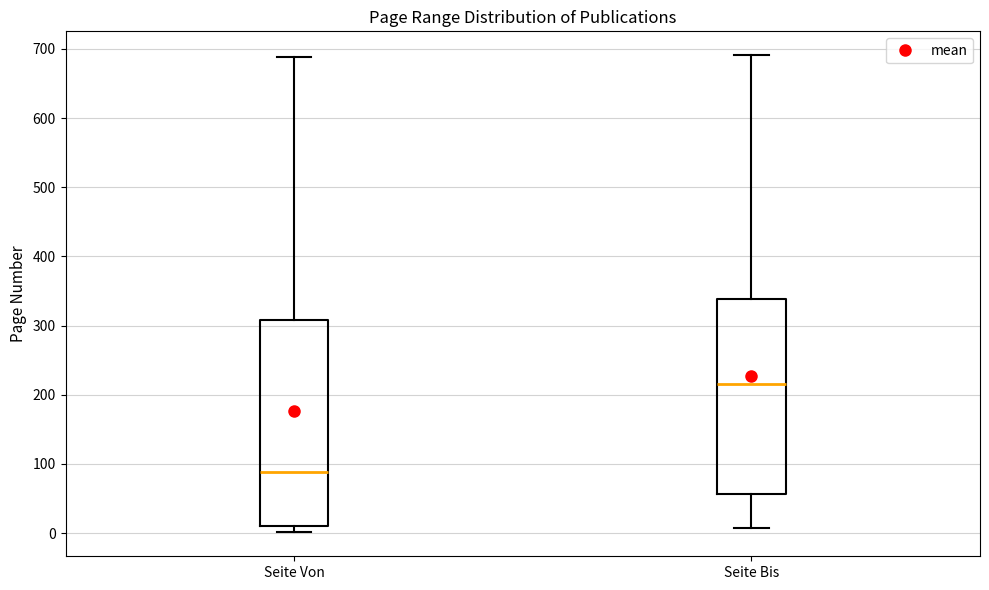

Where does the upper whisker of the box for Seite Von end on the y-axis? The values are not printed on the chart, so give them approximately, as read against the axis.

690